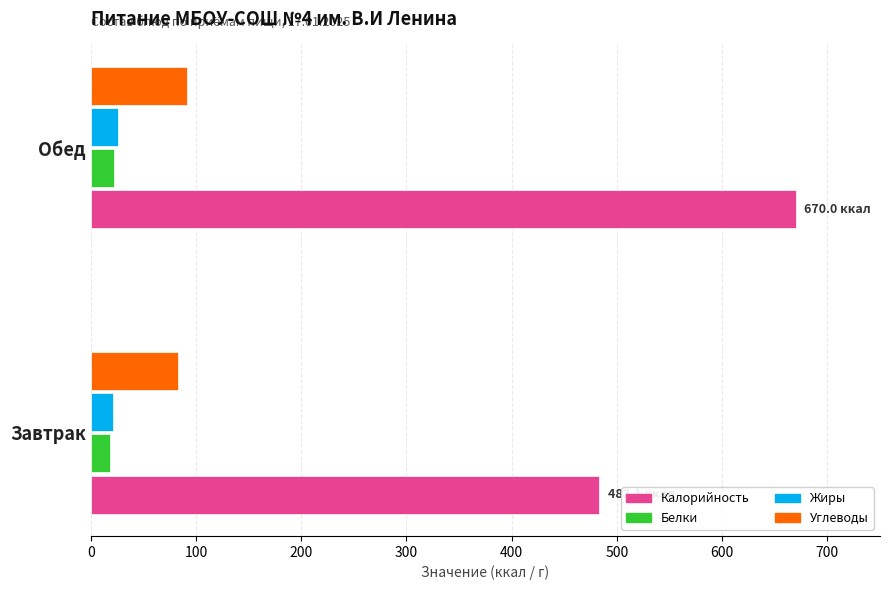

What is the difference between the highest and lowest values at Обед?

648.2